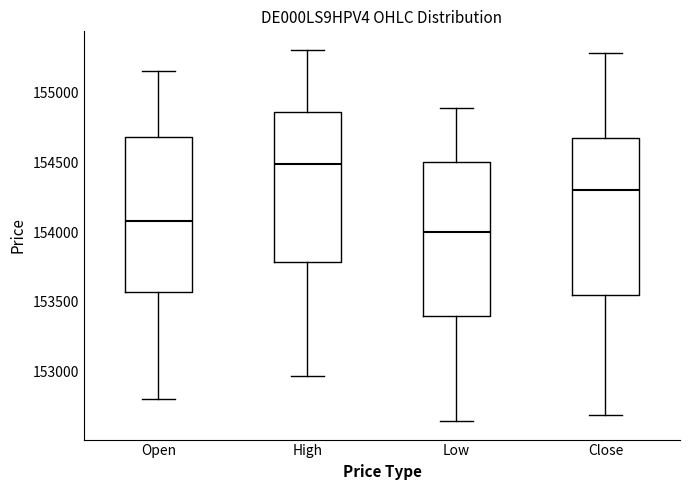

Which box has the lowest median line?

Low